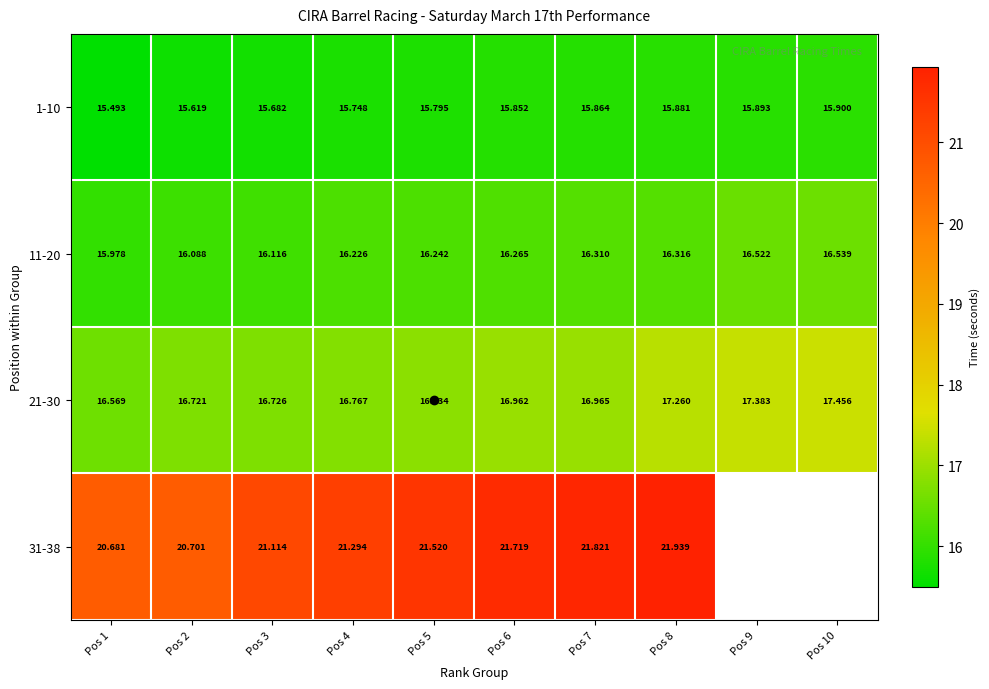

Which series changed the most between Pos 4 and Pos 6?

31-38